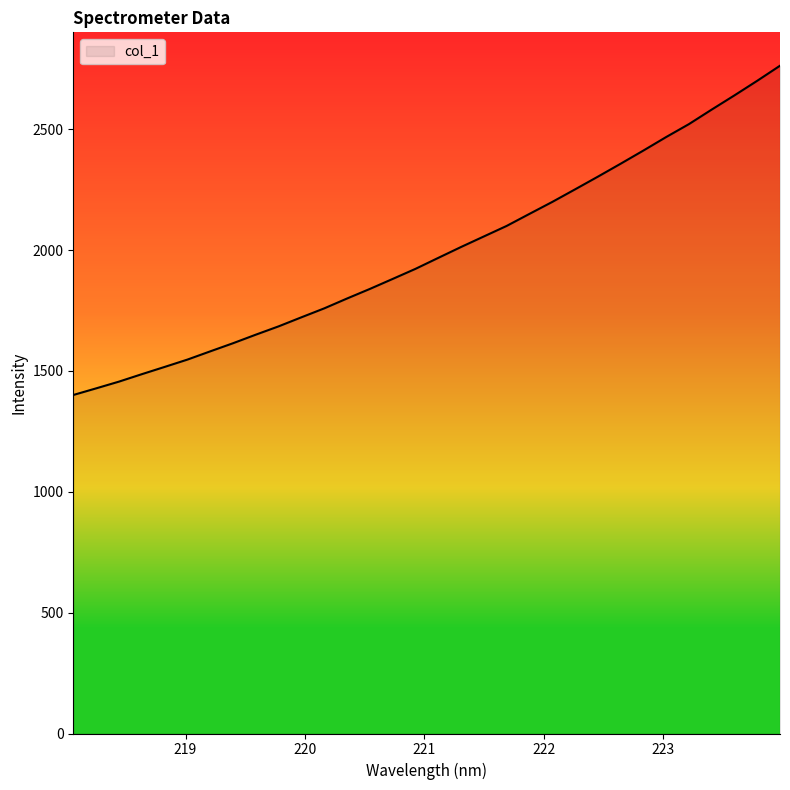

What is the greatest value displayed?

2762.7